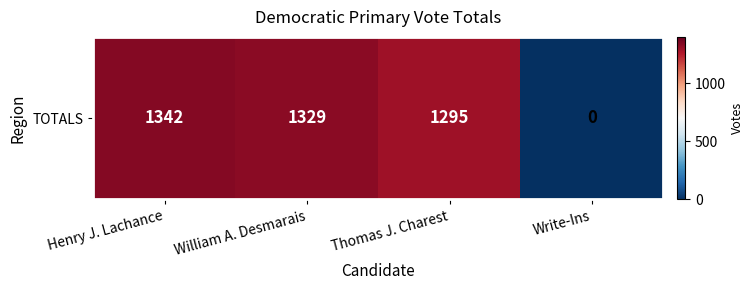

List the labels in order of value, smallest first.

Write-Ins, Thomas J. Charest, William A. Desmarais, Henry J. Lachance